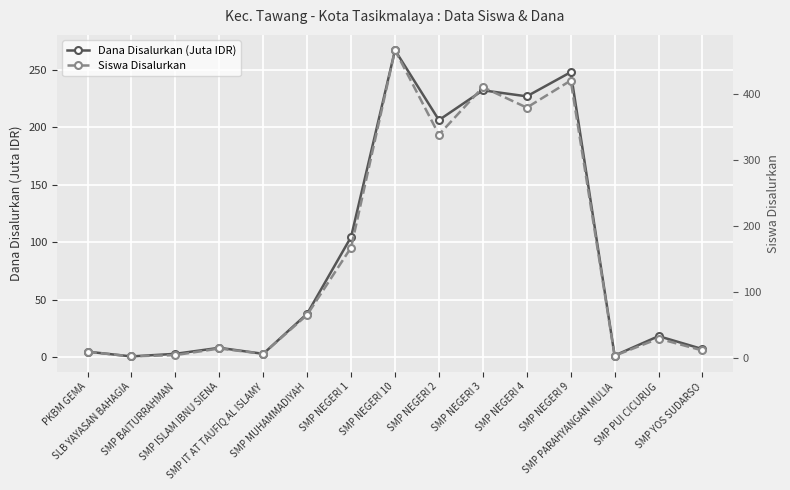

True or false: Dana Disalurkan (Juta IDR) has more than 2 points higher than both neighbors.

True